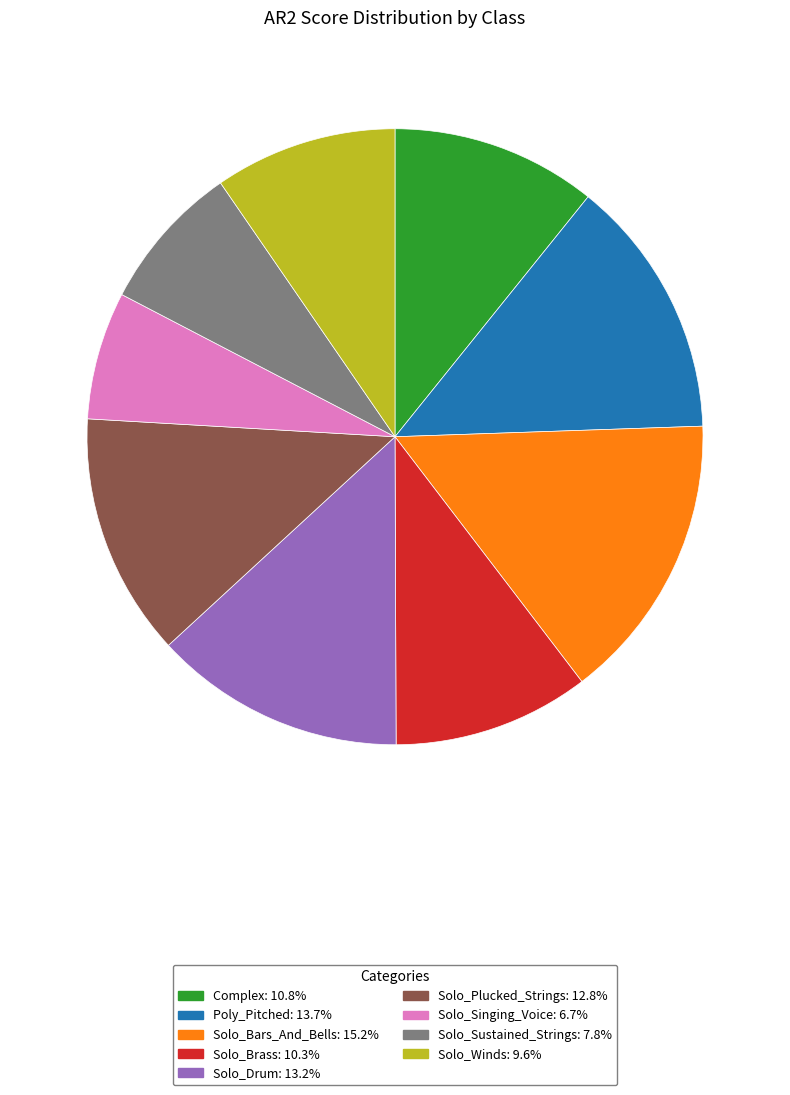

Approximately how many times larger is the value at Solo_Drum compared to Solo_Plucked_Strings?

1.0